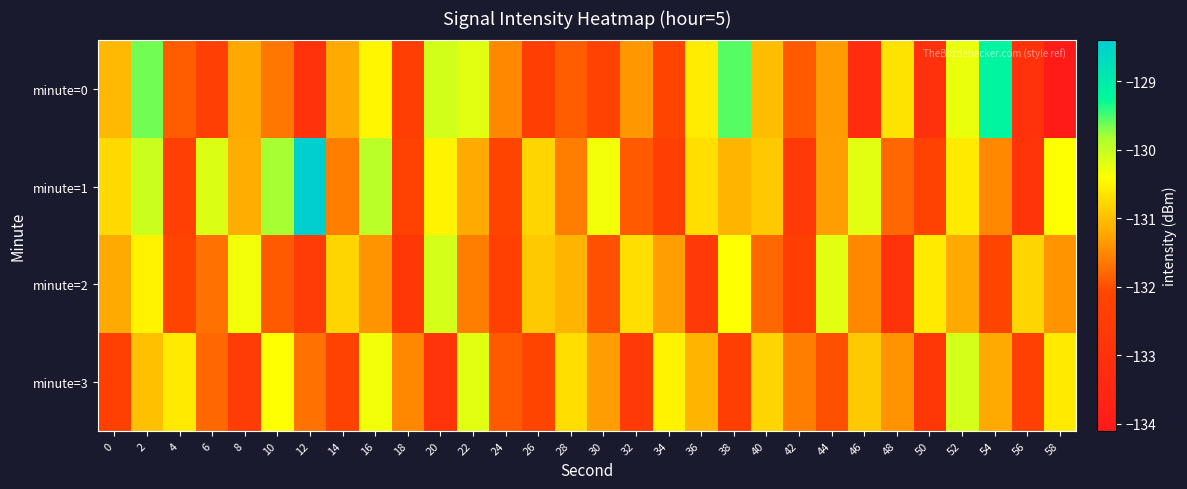

What is the total value across all series at 14?

-525.8